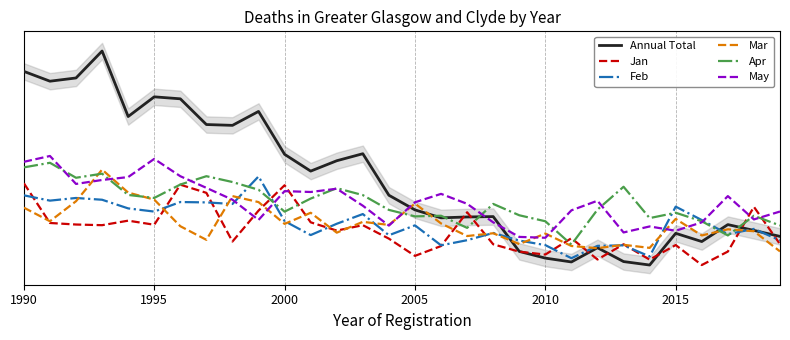

Reading right to left, list all the values displayed in this chart.

Annual Total: 0.4	0.5	0.6	0.3	0.5	0.0	0.1	0.3	0.0	0.1	0.2	0.7	0.7	0.7	0.8	1.0	1.6	1.5	1.4	1.6	2.3	2.0	2.1	2.4	2.5	2.2	3.1	2.7	2.7	2.8
Jan: 0.3	0.9	0.2	0.0	0.3	0.1	0.3	0.1	0.4	0.2	0.2	0.3	0.8	0.3	0.1	0.4	0.6	0.5	0.6	1.2	0.8	0.3	1.1	1.2	0.6	0.7	0.6	0.6	0.6	1.2
Feb: 0.4	0.5	0.5	0.7	0.9	0.1	0.3	0.3	0.1	0.3	0.4	0.5	0.4	0.3	0.6	0.4	0.7	0.6	0.4	0.6	1.3	0.9	0.9	0.9	0.8	0.8	1.0	1.0	0.9	1.0
Mar: 0.2	0.5	0.5	0.4	0.7	0.3	0.3	0.2	0.3	0.5	0.3	0.5	0.4	0.6	0.9	0.6	0.6	0.5	0.8	0.6	0.9	1.0	0.4	0.6	1.0	1.1	1.4	0.9	0.6	0.8
Apr: 0.6	0.7	0.4	0.6	0.8	0.7	1.1	0.8	0.3	0.6	0.7	0.9	0.5	0.7	0.7	0.8	1.0	1.1	1.0	0.8	1.1	1.2	1.3	1.2	1.0	1.0	1.3	1.3	1.5	1.4
May: 0.8	0.7	1.0	0.6	0.5	0.6	0.5	0.9	0.8	0.4	0.4	0.6	0.9	1.0	0.9	0.6	0.9	1.1	1.1	1.1	0.7	1.0	1.1	1.3	1.6	1.3	1.2	1.2	1.6	1.5